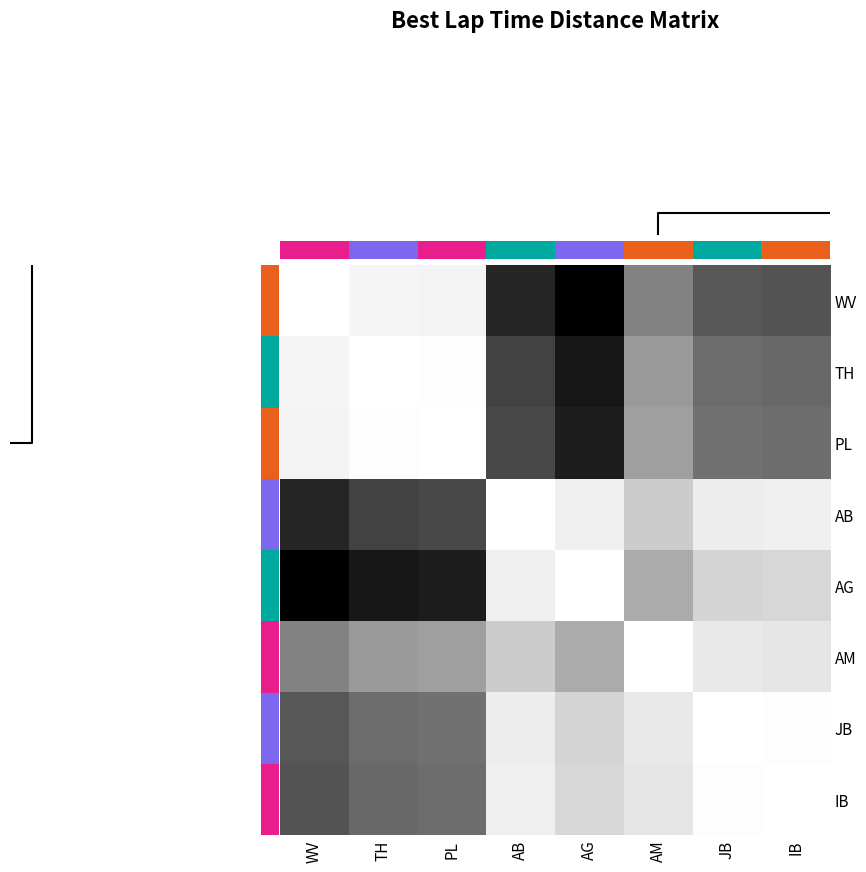

Is the value of TH at AG greater than the value of AB at AB?

Yes